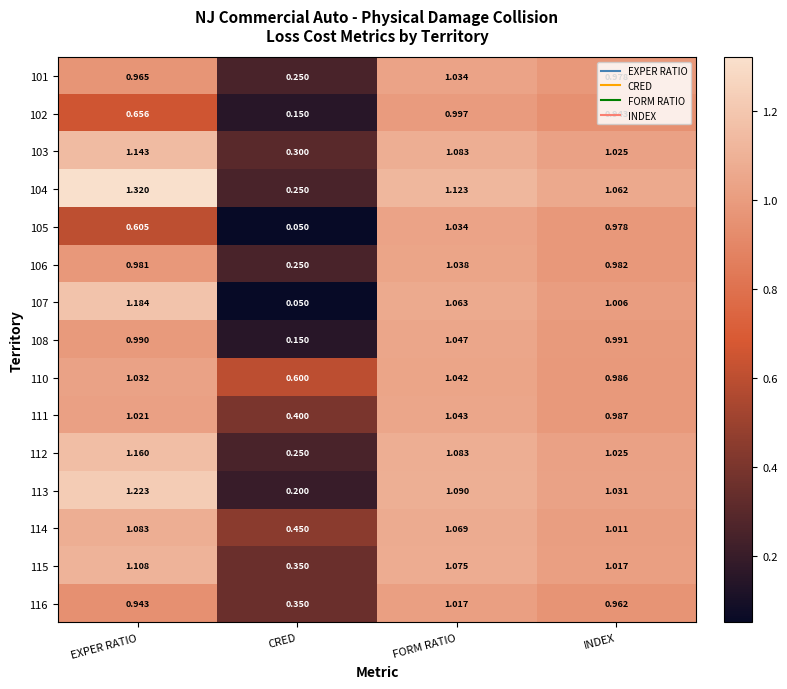

List the labels in order of 110 value, smallest first.

CRED, INDEX, EXPER RATIO, FORM RATIO